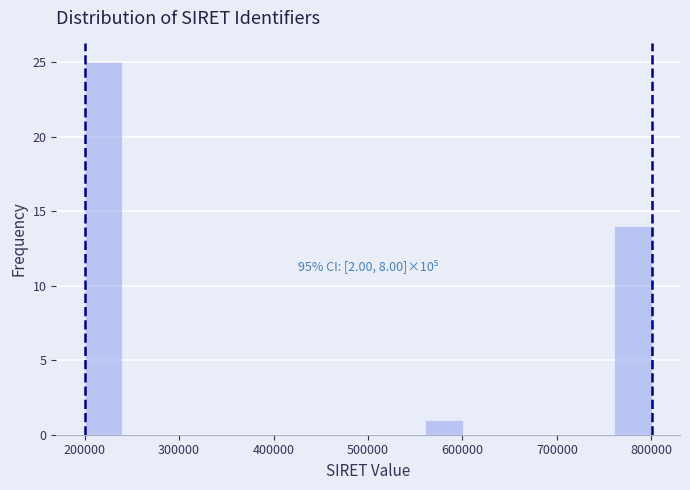

Over which range of the x-axis is the bar tallest?

200000 to 240000